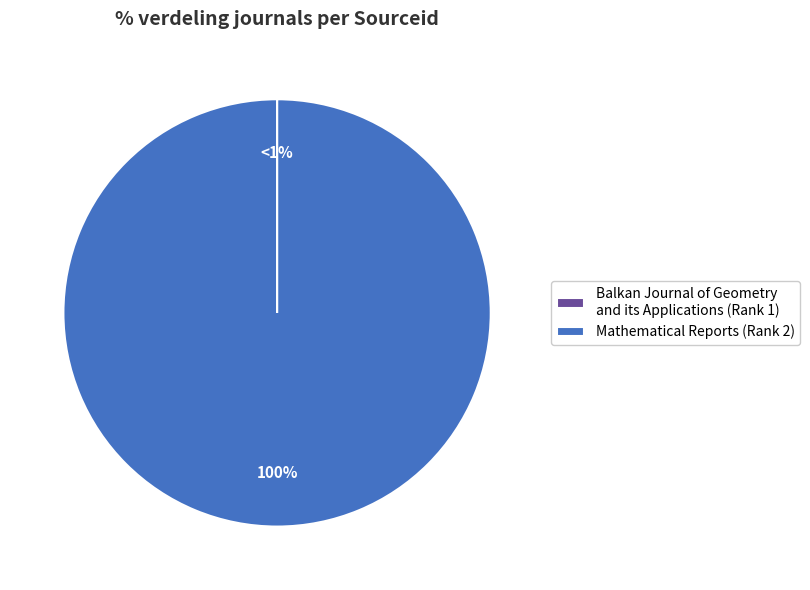

Rank the categories by value from lowest to highest.

Balkan Journal of Geometry and its Applications, Mathematical Reports